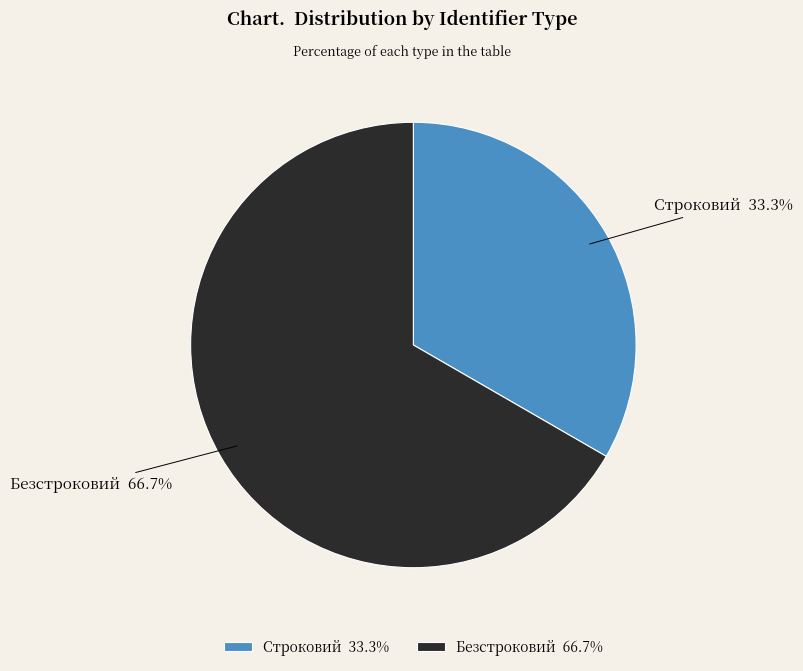

Is there a majority slice in this chart?

Yes